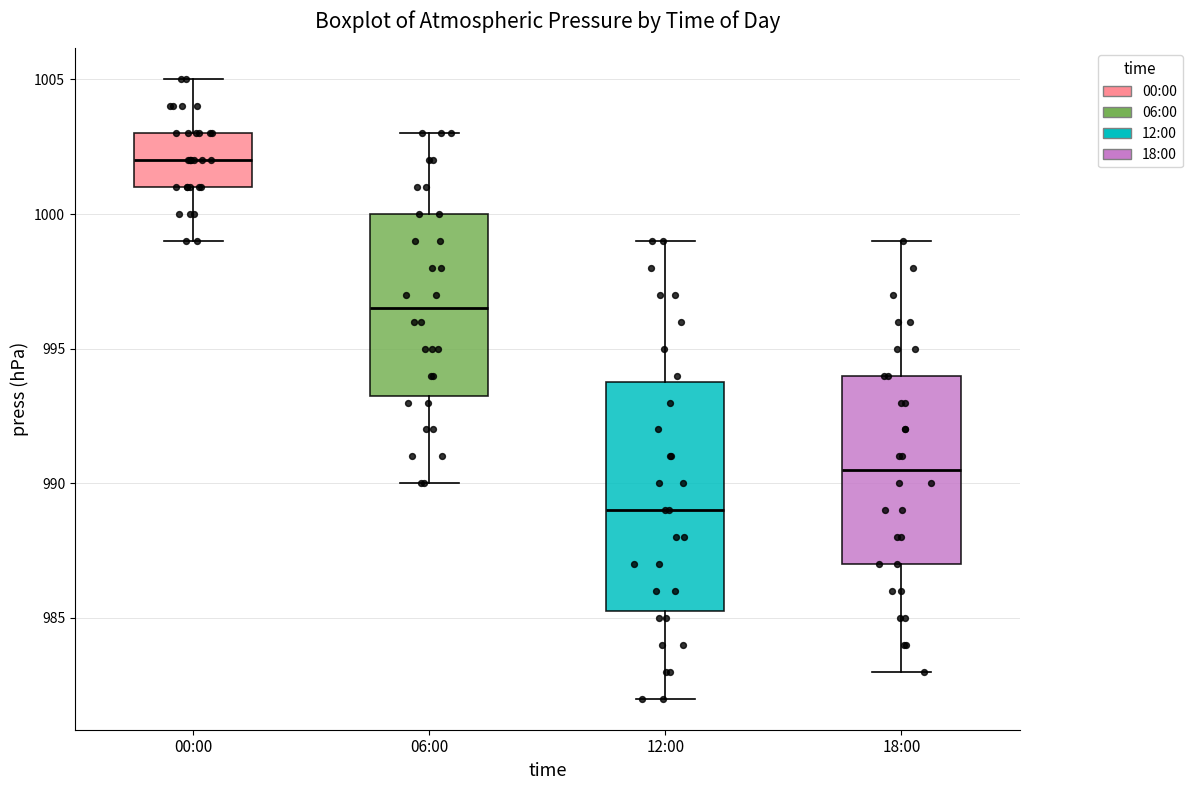

Which box is the tallest, from its lower edge to its upper edge?

12:00